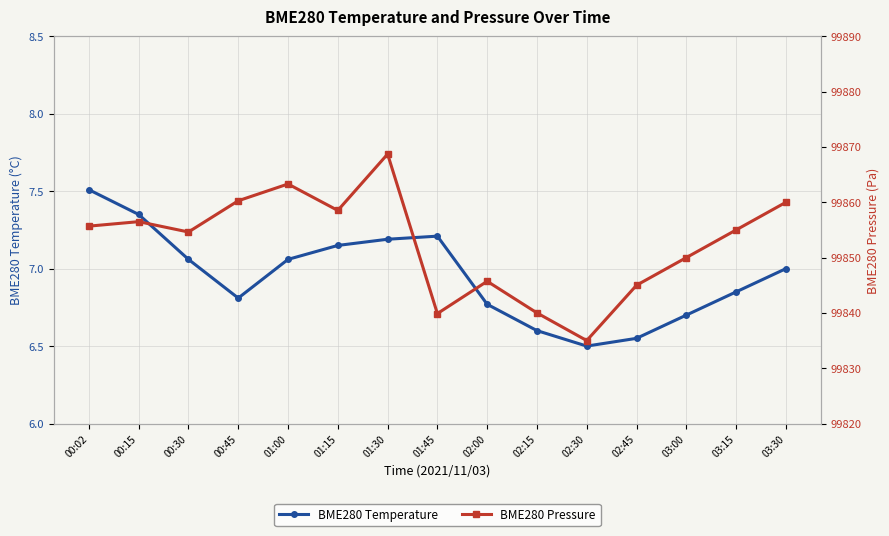

Is it true that BME280 Temperature equals 6.8 at 03:15?

True